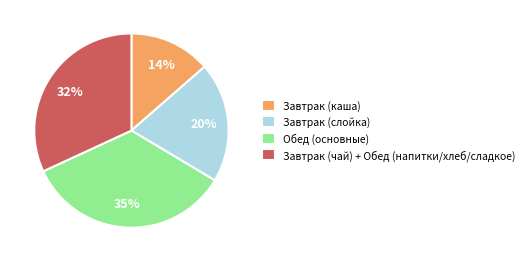

What percentage is the Завтрак (слойка) slice, to the nearest percent?

20%